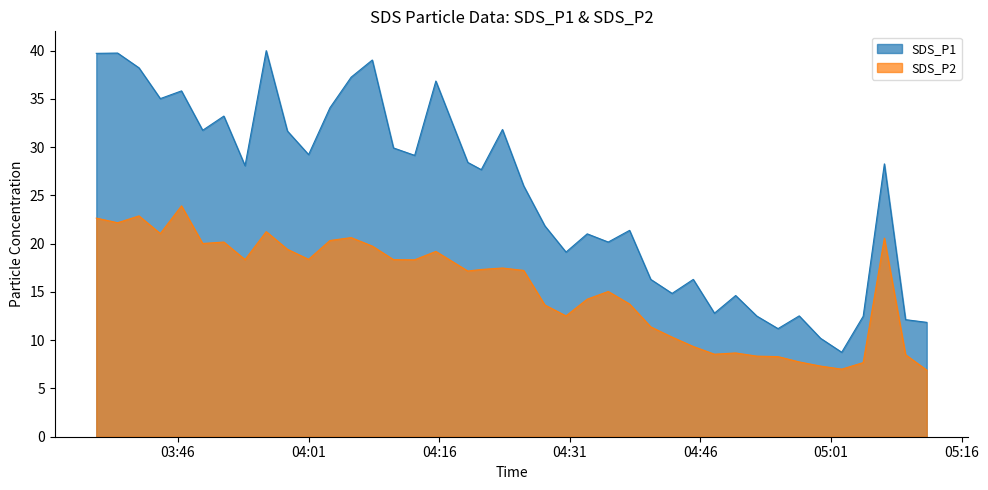

The SDS_P1 series shows 41.1 at 2022/04/26 04:25:42. True or false?

False